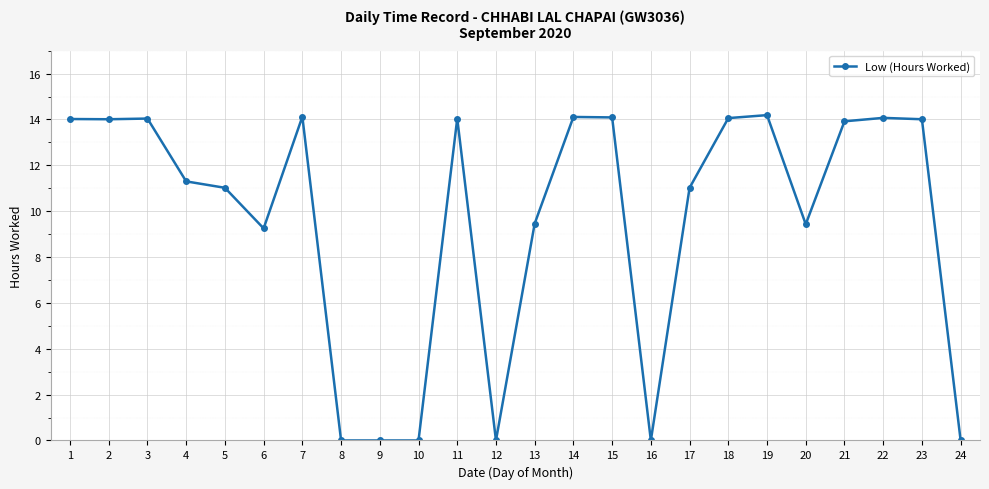

True or false: there are more than 1 points higher than both neighbors.

True